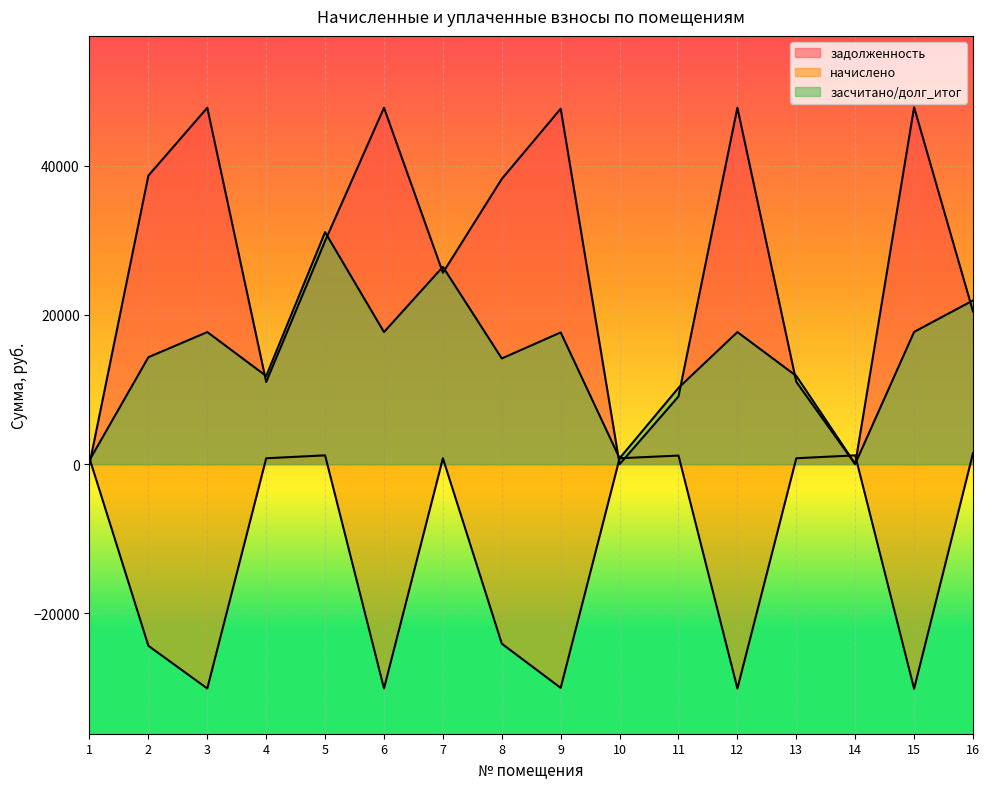

At how many categories does at least one series exceed -7387?

16